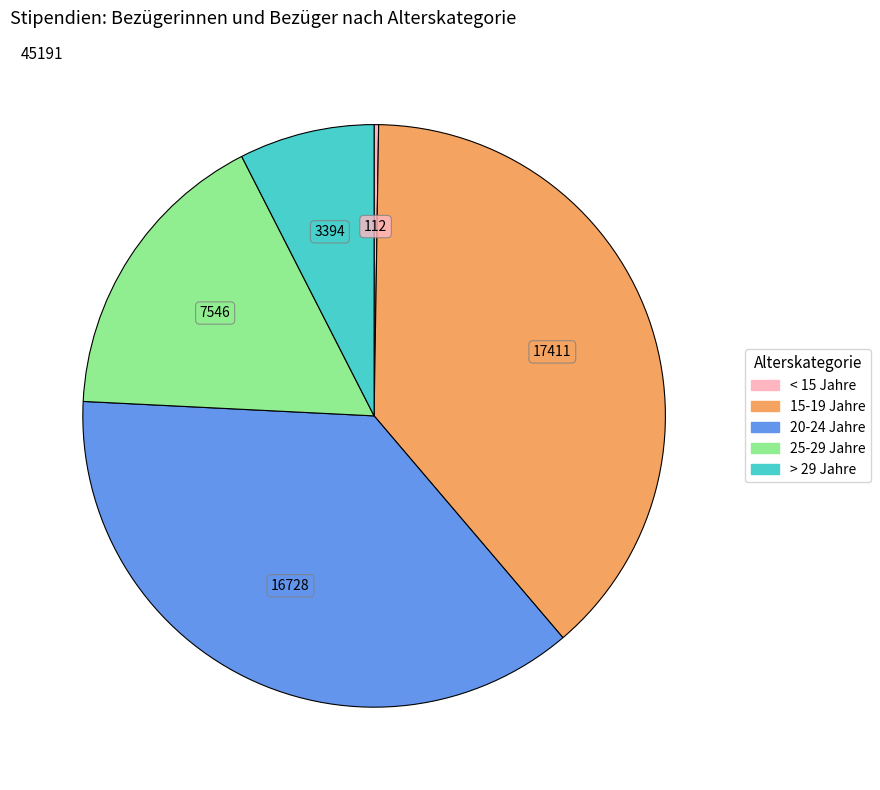

Does > 29 Jahre represent more than half of the total?

No